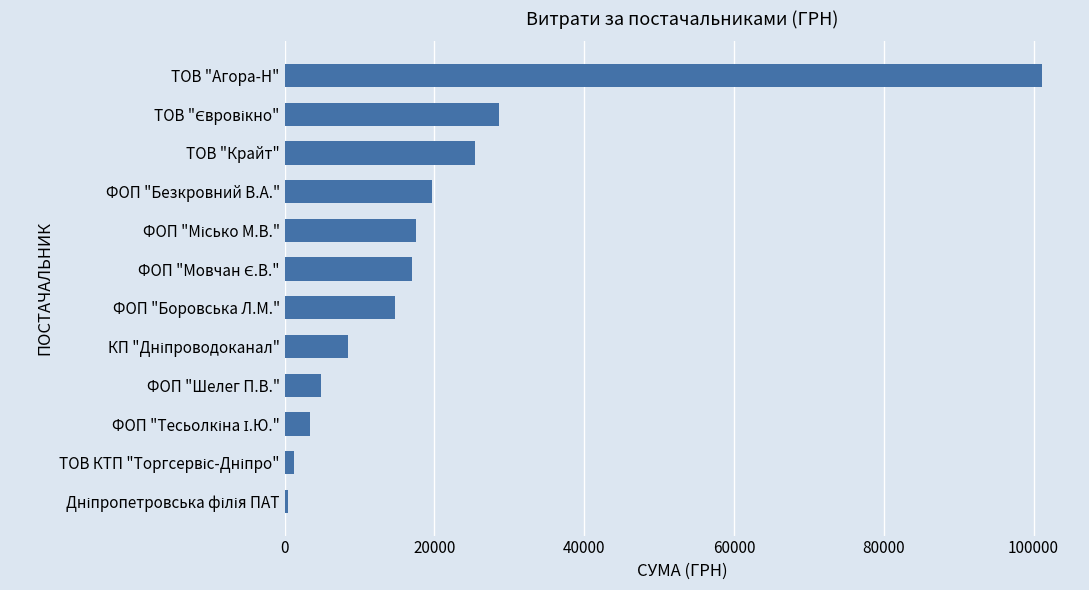

What is the difference between the values at ТОВ "Агора-Н" and ФОП "Безкровний В.А."?

81529.0